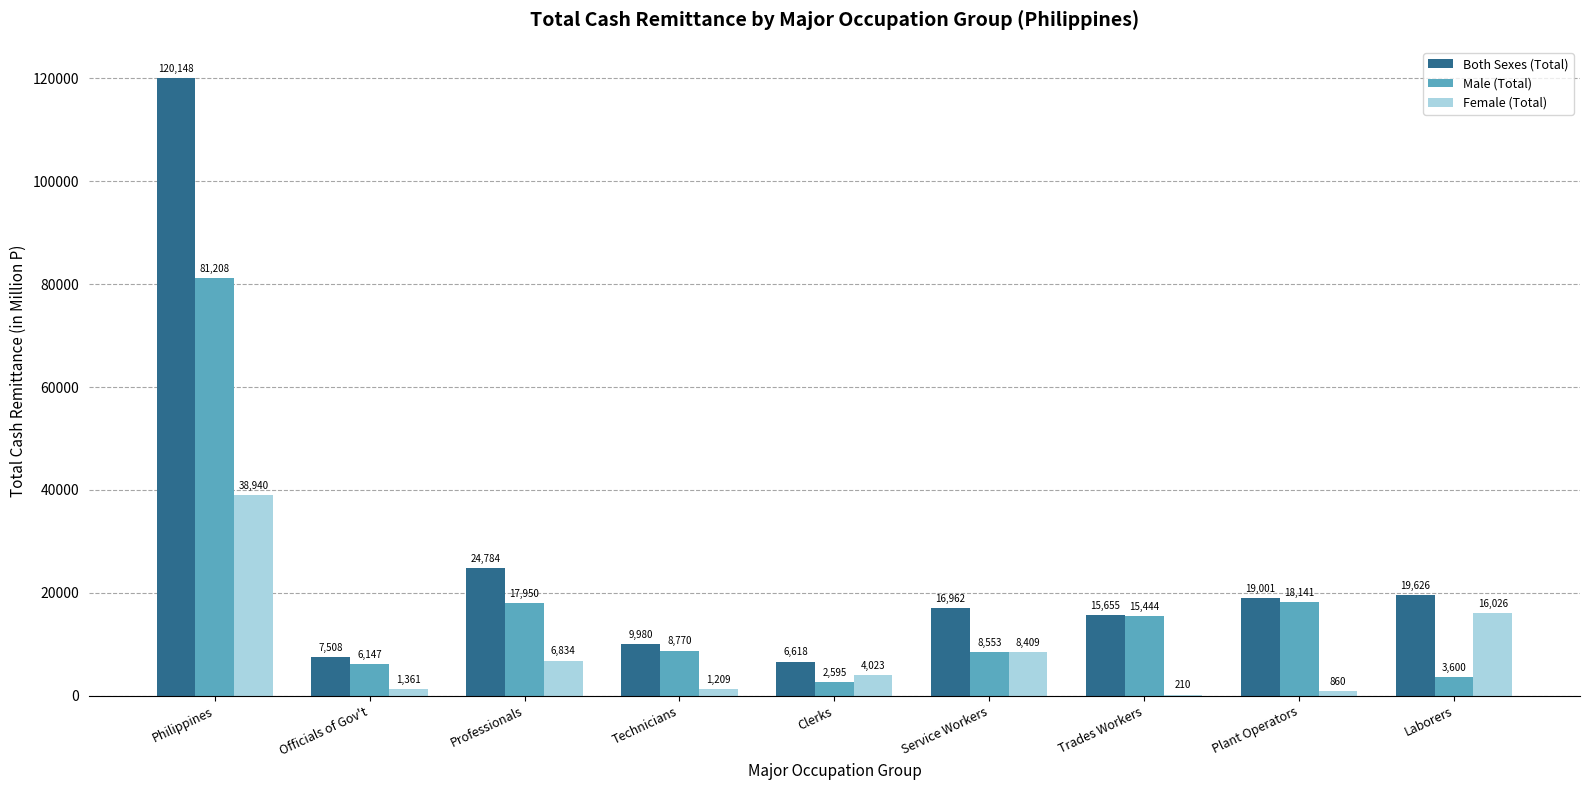

Is the value of Both Sexes (Total) at Philippines greater than the value of Female (Total) at Professionals?

Yes